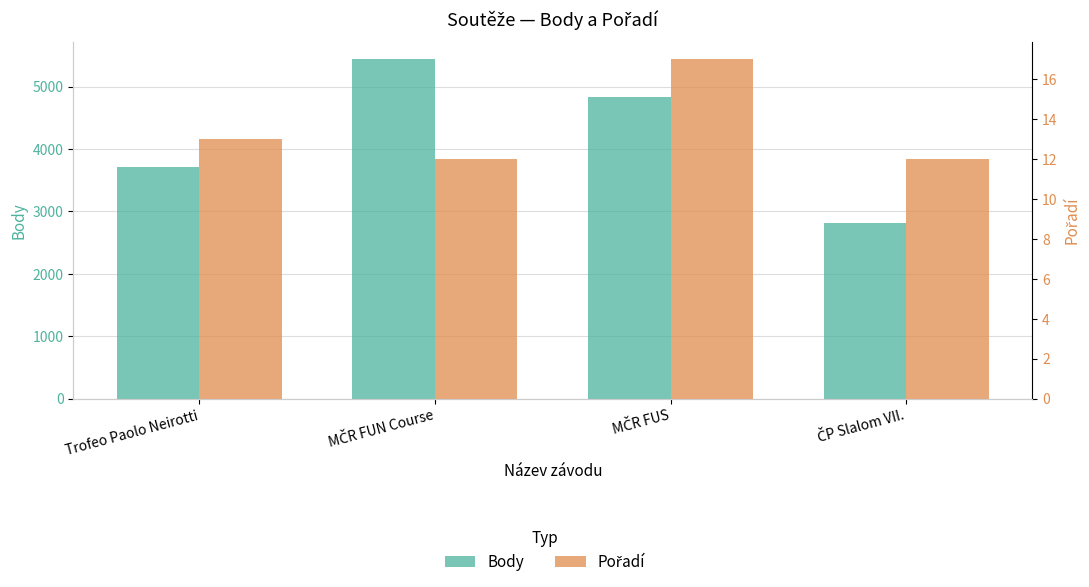

Reading right to left, extract all data points from this chart.

Body: ČP Slalom VII.=2814	MČR FUS=4824	MČR FUN Course=5438	Trofeo Paolo Neirotti=3713
Pořadí: ČP Slalom VII.=12	MČR FUS=17	MČR FUN Course=12	Trofeo Paolo Neirotti=13